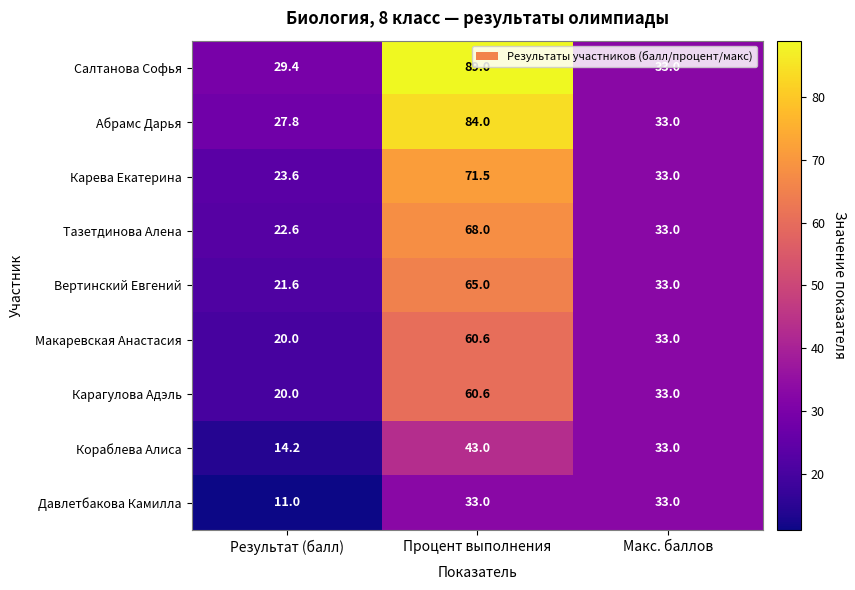

The value of Карева Екатерина at Процент выполнения is 71.5. True or false?

True